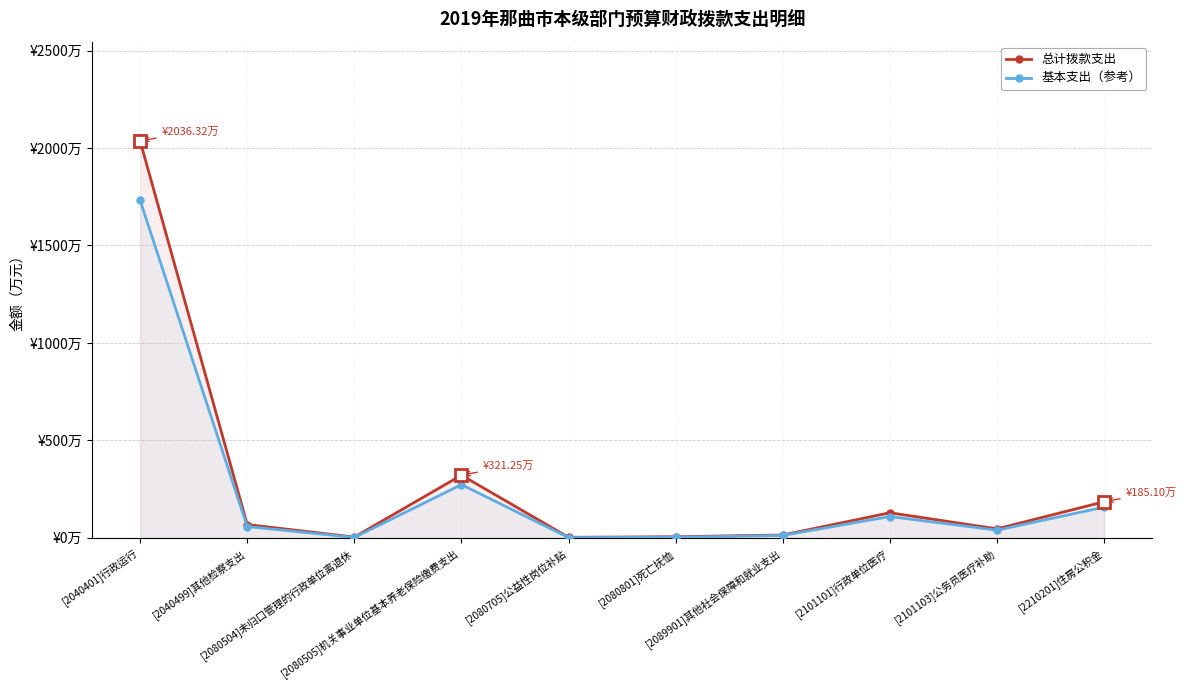

Rank the categories by 总计拨款支出 value from highest to lowest.

[2040401]行政运行, [2080505]机关事业单位基本养老保险缴费支出, [2210201]住房公积金, [2101101]行政单位医疗, [2040499]其他检察支出, [2101103]公务员医疗补助, [2089901]其他社会保障和就业支出, [2080801]死亡抚恤, [2080504]未归口管理的行政单位离退休, [2080705]公益性岗位补贴